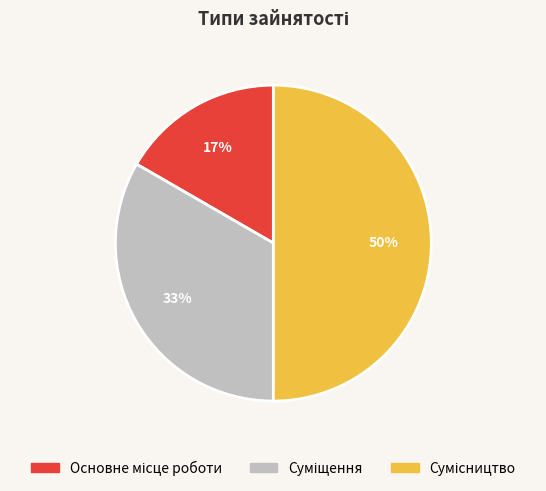

To the nearest percent, what is the difference between the largest and smallest slice percentages?

33%